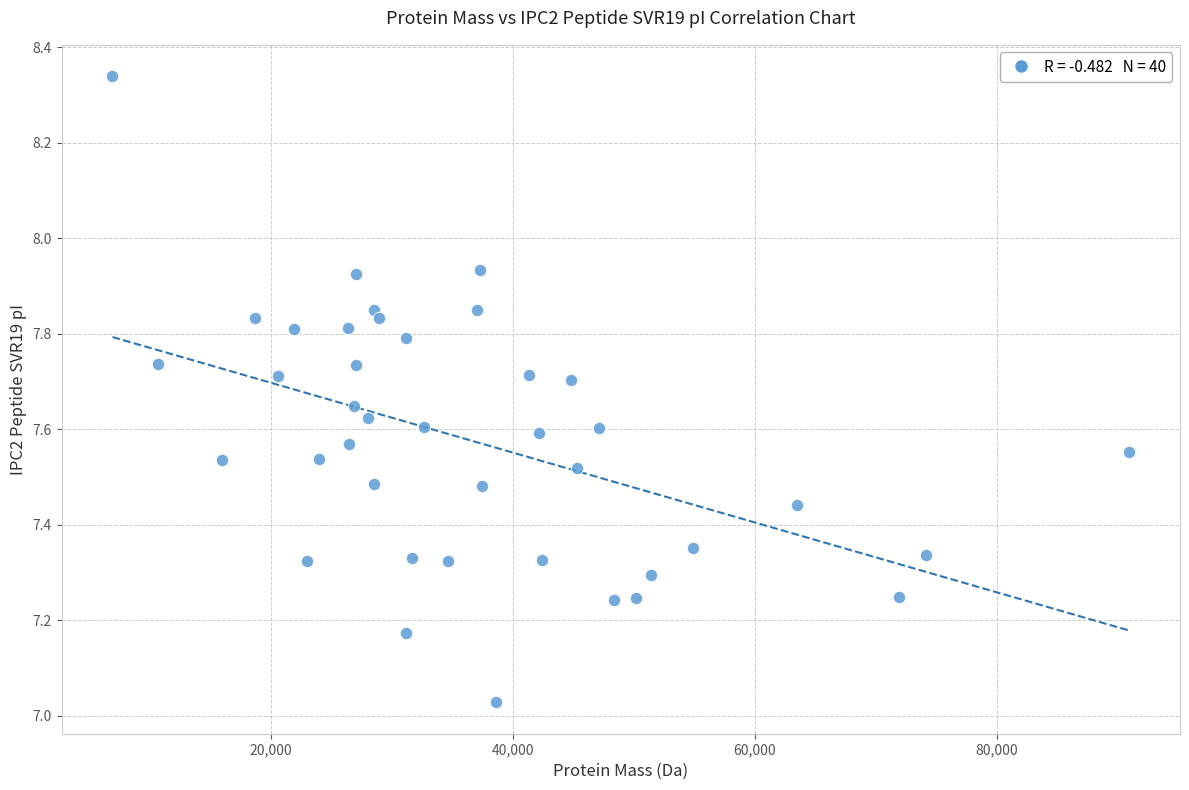

What is the range of X values (max minus min)?

83984.5